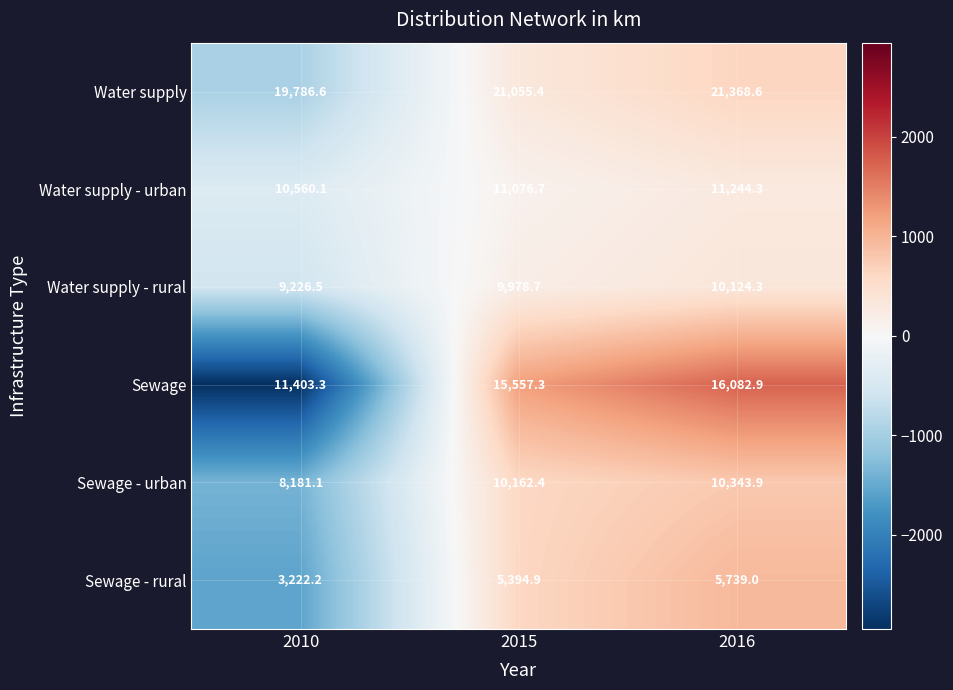

What is the average value of the Sewage - rural series?

4785.4